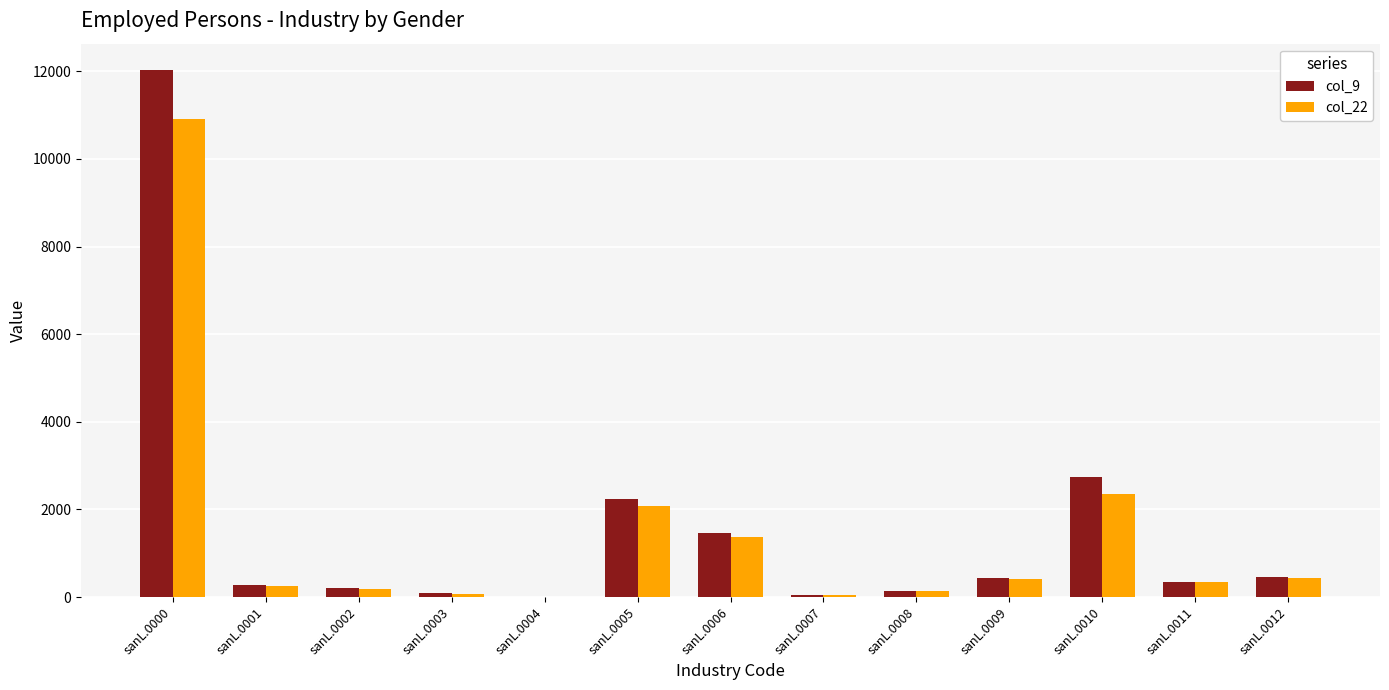

Which category has the highest value in the col_22 series?

sanL.0000